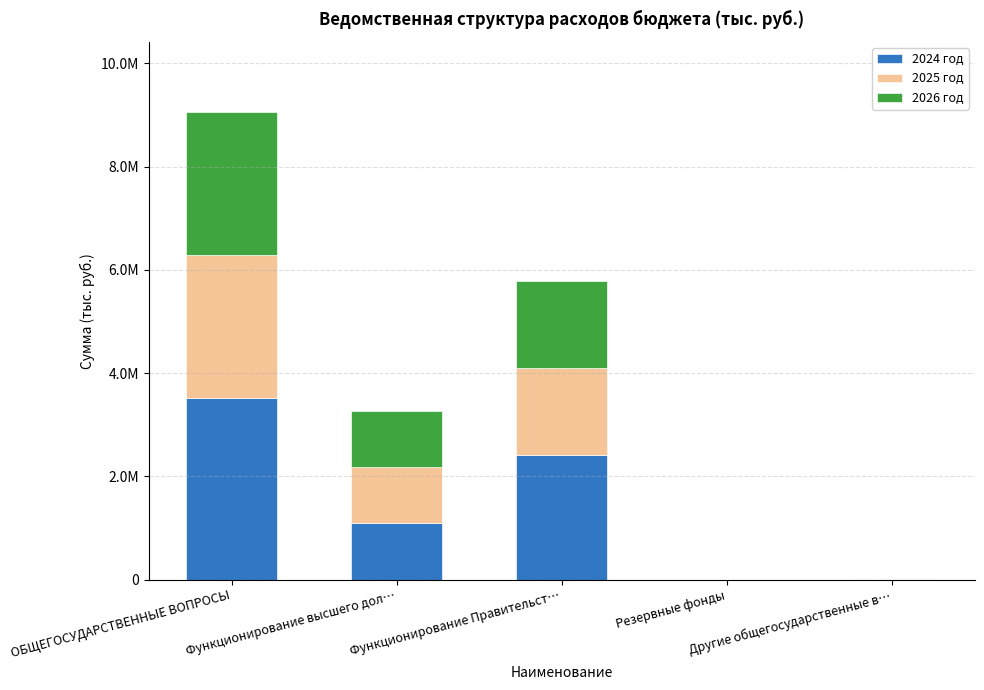

List the labels in order of 2024 год value, largest first.

ОБЩЕГОСУДАРСТВЕННЫЕ ВОПРОСЫ, Функционирование Правительст…, Функционирование высшего дол…, Другие общегосударственные в…, Резервные фонды